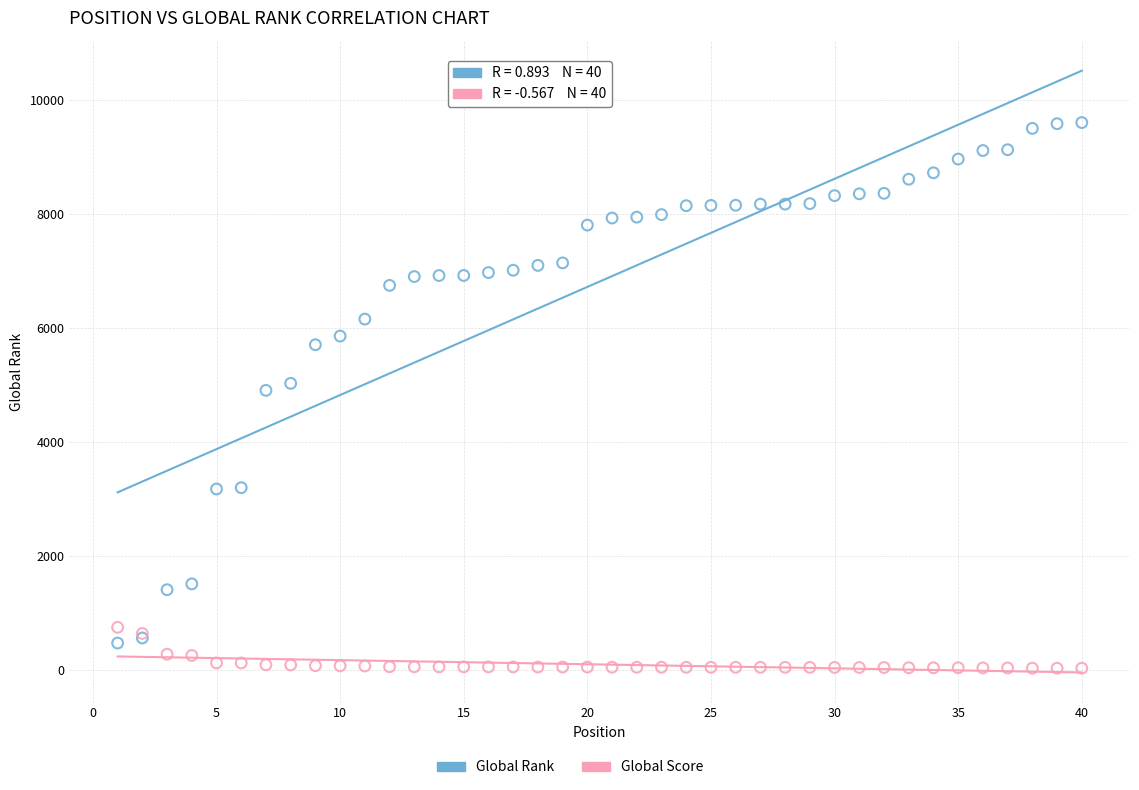

Which series contains the lowest Y value?

Global Score